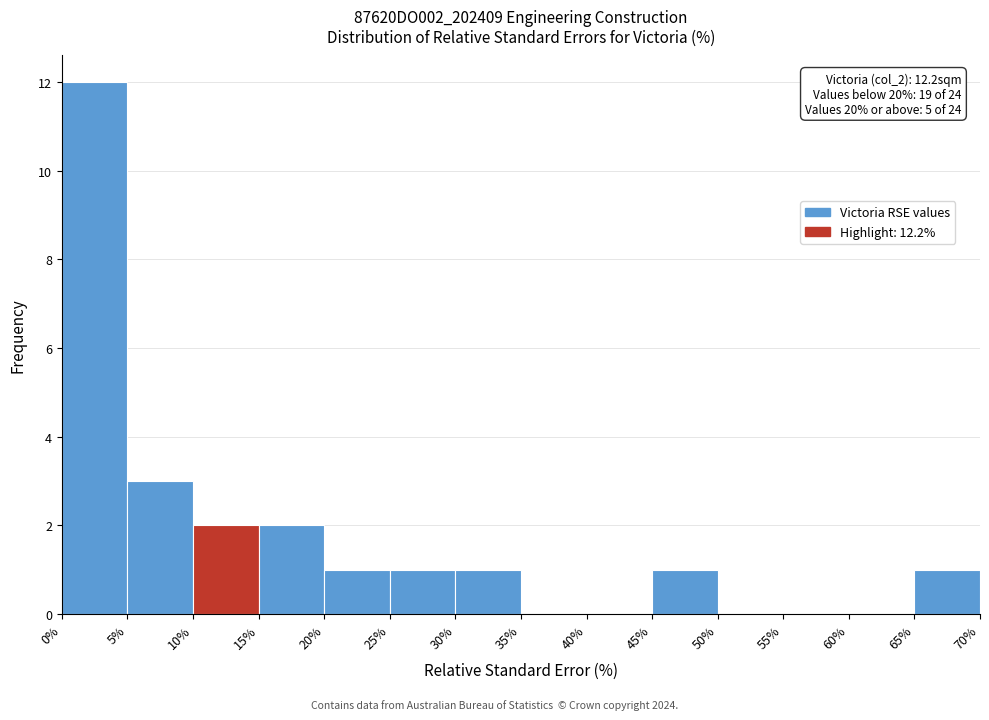

Which range on the x-axis has the tallest bar?

0% to 5%